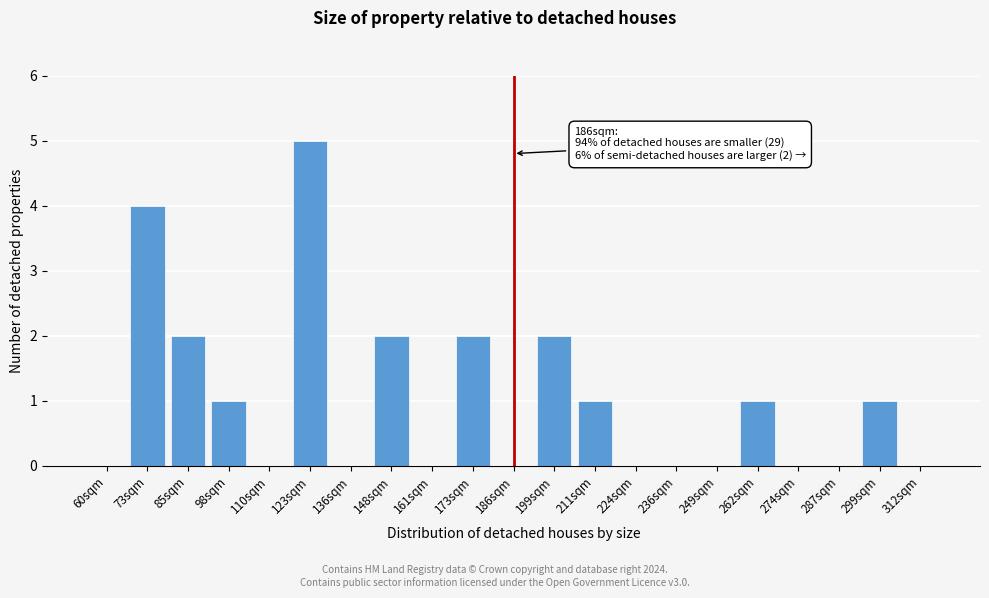

Reading left to right, what are all the values shown in this chart?

60sqm=0	73sqm=4	85sqm=2	98sqm=1	110sqm=0	123sqm=5	136sqm=0	148sqm=2	161sqm=0	173sqm=2	186sqm=0	199sqm=2	211sqm=1	224sqm=0	236sqm=0	249sqm=0	262sqm=1	274sqm=0	287sqm=0	299sqm=1	312sqm=0